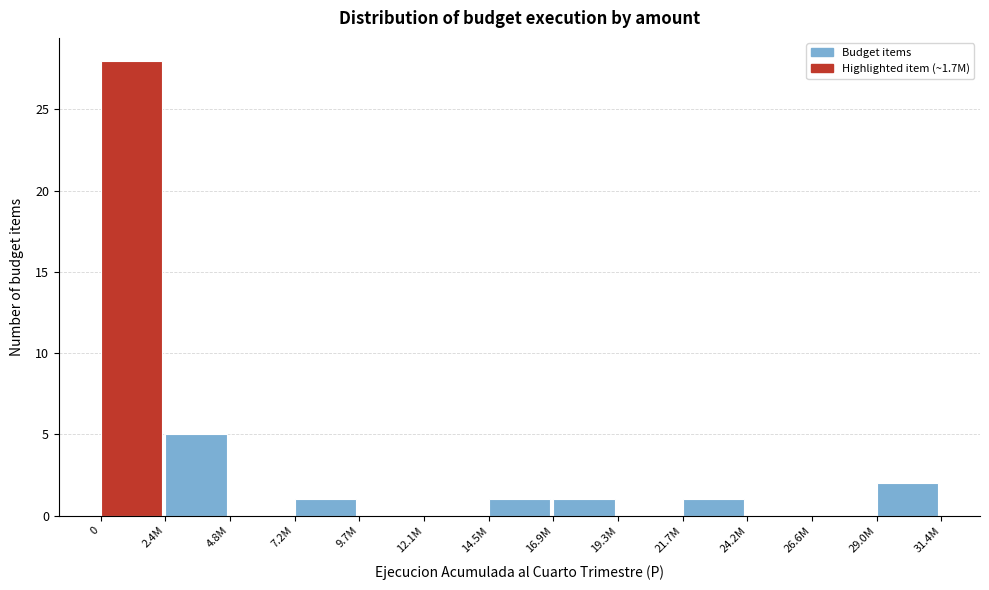

Reading right to left, list all the values displayed in this chart.

29.0M=2	26.6M=0	24.2M=0	21.7M=1	19.3M=0	16.9M=1	14.5M=1	12.1M=0	9.7M=0	7.2M=1	4.8M=0	2.4M=5	0=28